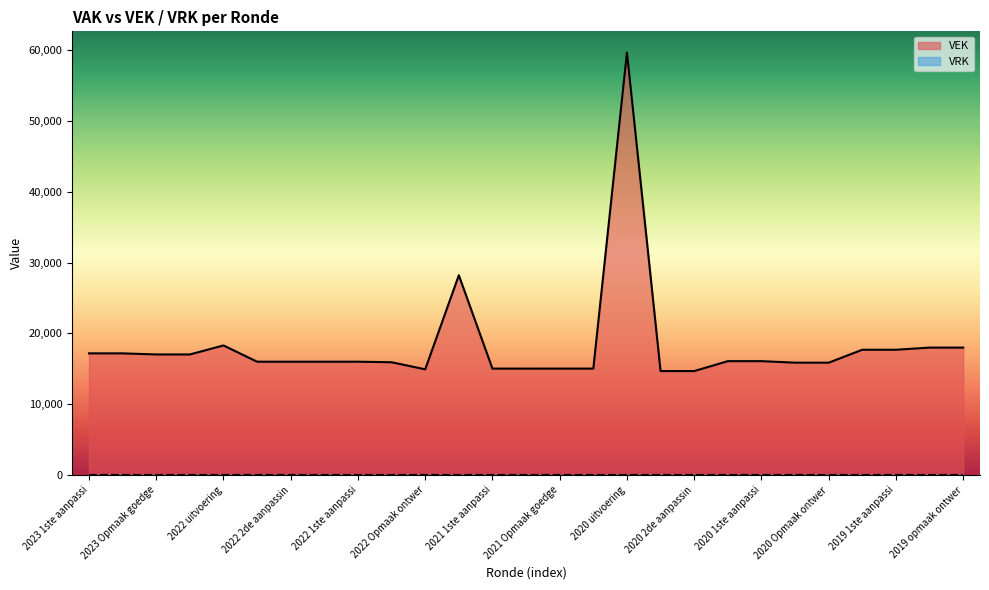

Which category has the lowest value across all series?

2020 2de aanpassing goedgekeurd